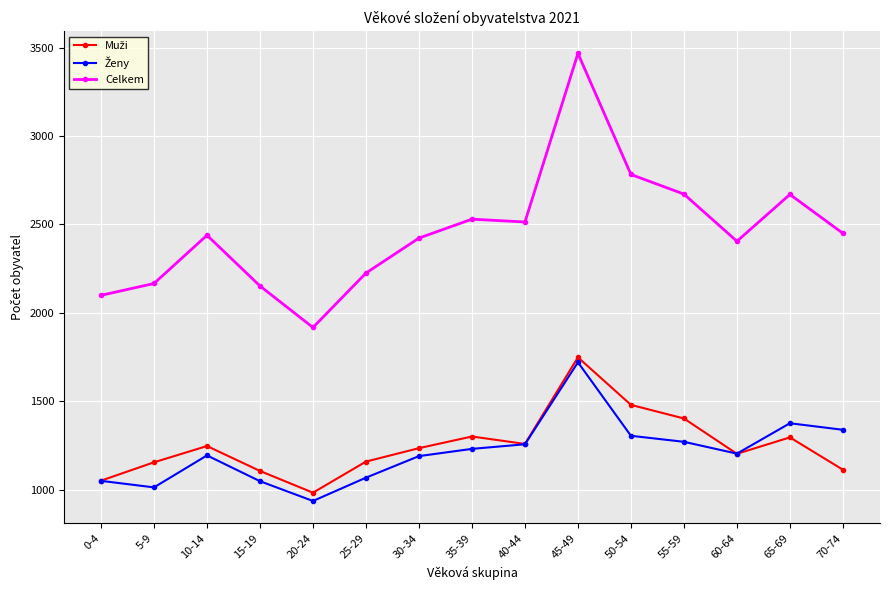

How many lines are shown in the chart?

3